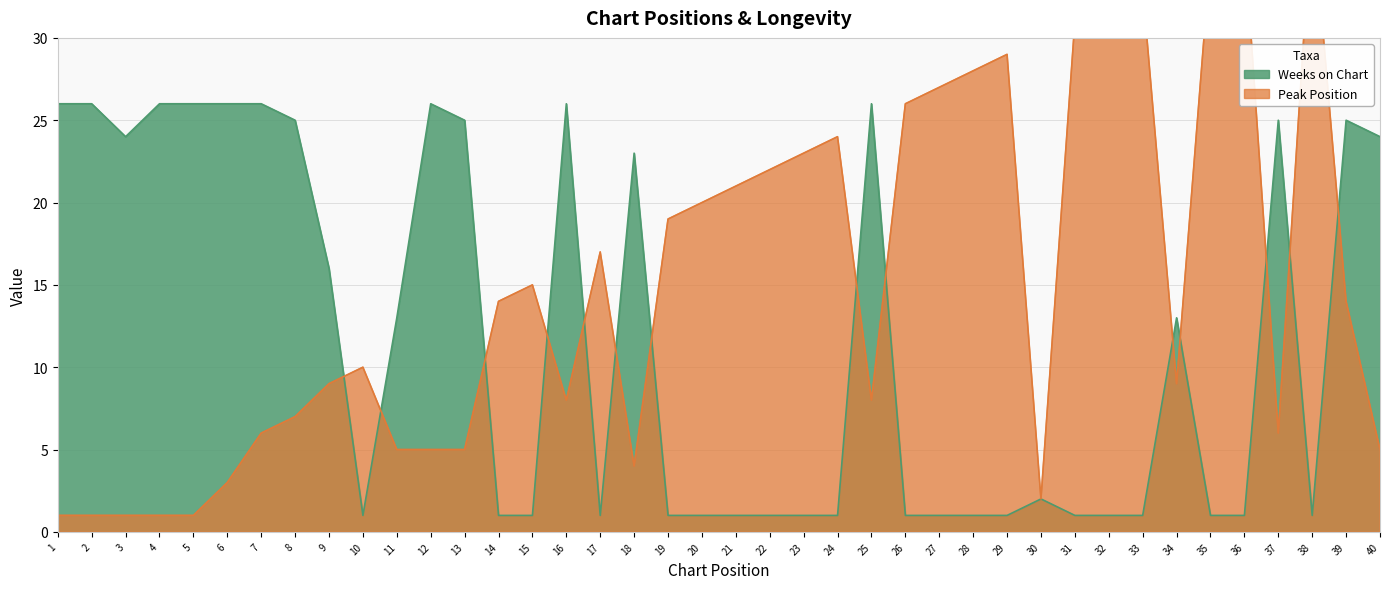

The value of Weeks on Chart at 36 is 1. True or false?

False